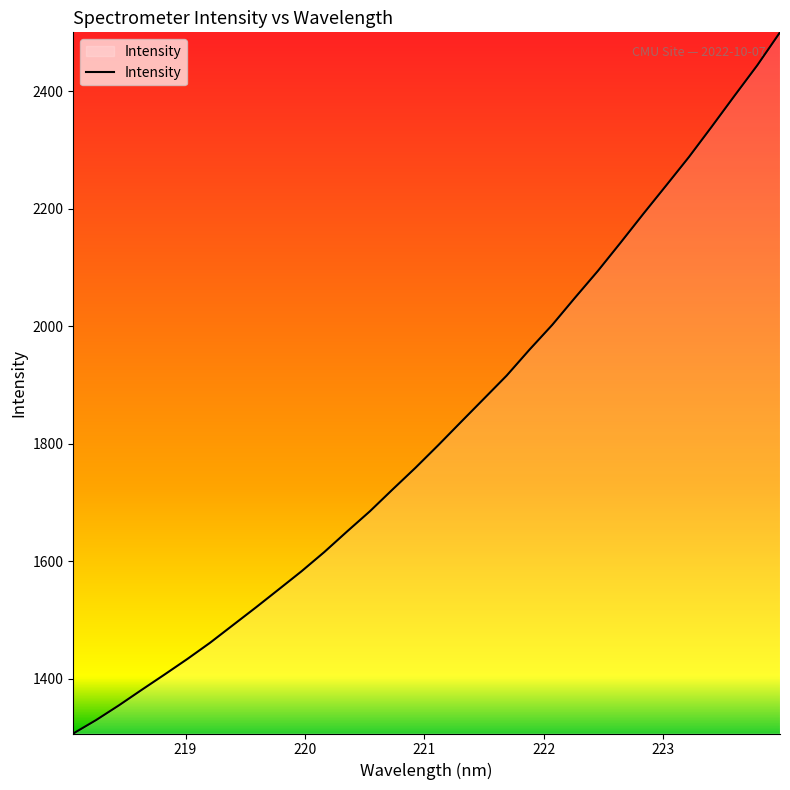

Reading left to right, list all the values displayed in this chart.

1306.8	1329.7	1354.7	1381.2	1407.2	1433.7	1461.4	1491.4	1521.3	1552.0	1582.8	1615.6	1650.6	1685.0	1722.3	1759.1	1797.6	1837.1	1876.5	1915.9	1960.0	2002.2	2048.6	2094.0	2142.2	2191.4	2239.5	2288.0	2339.6	2392.2	2444.0	2500.3